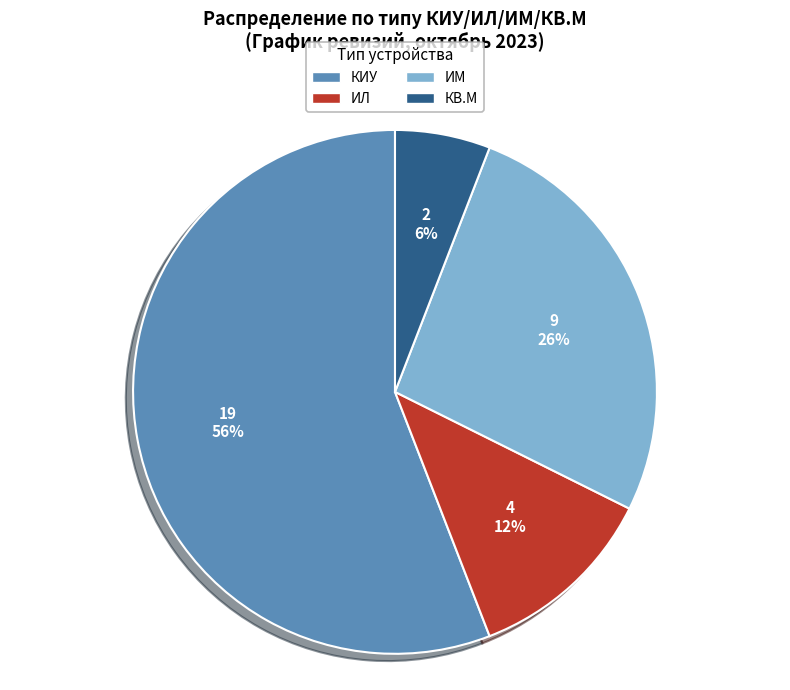

The КВ.М slice represents 6% of the pie. True or false?

True